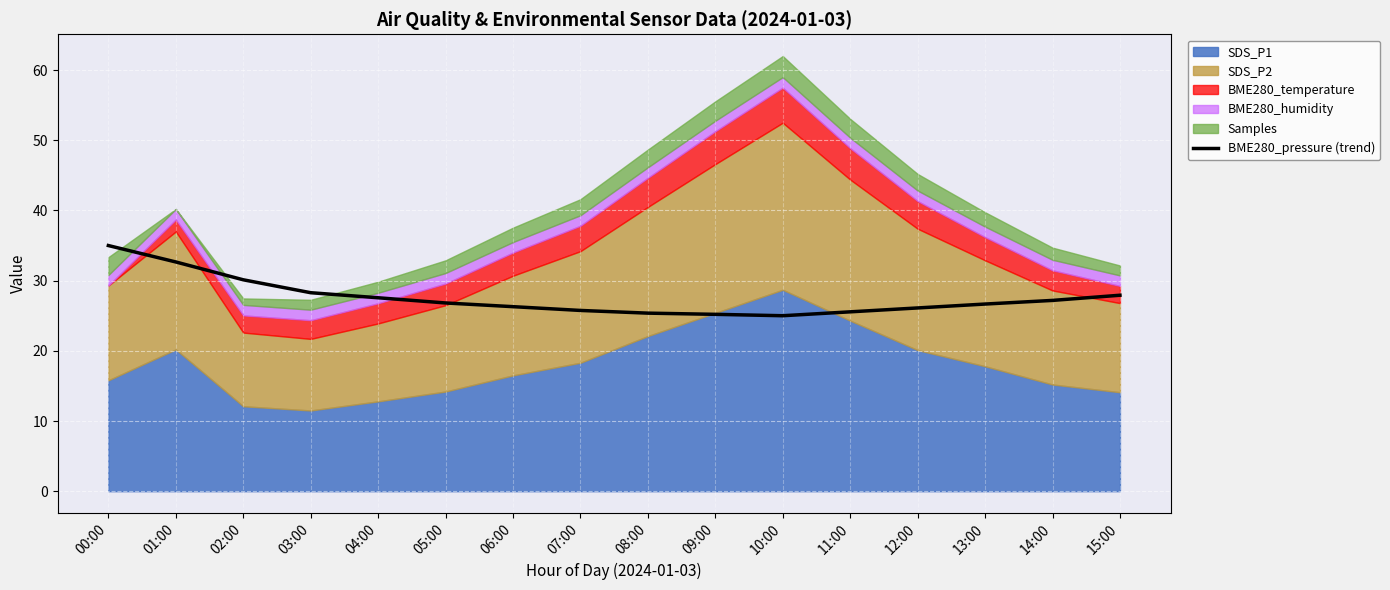

How many values exceed 26?

11